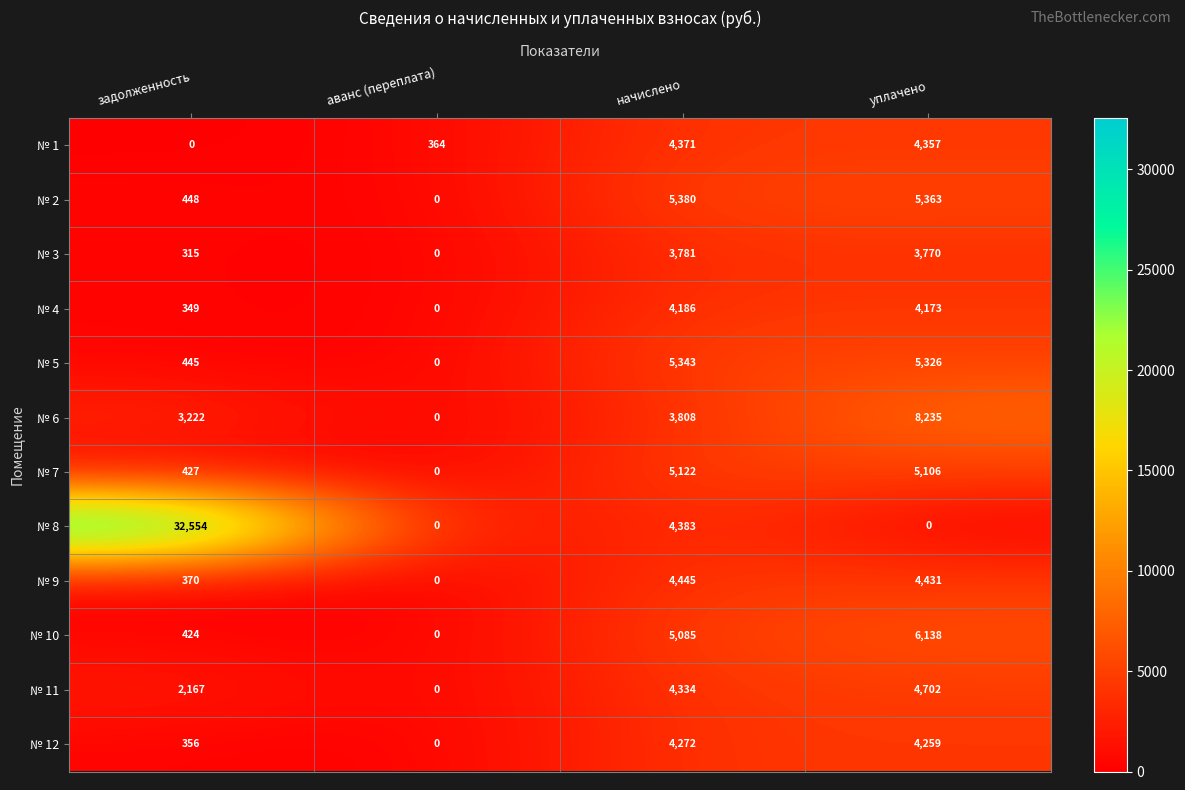

Is the value of № 2 at уплачено greater than the value of № 6 at уплачено?

No